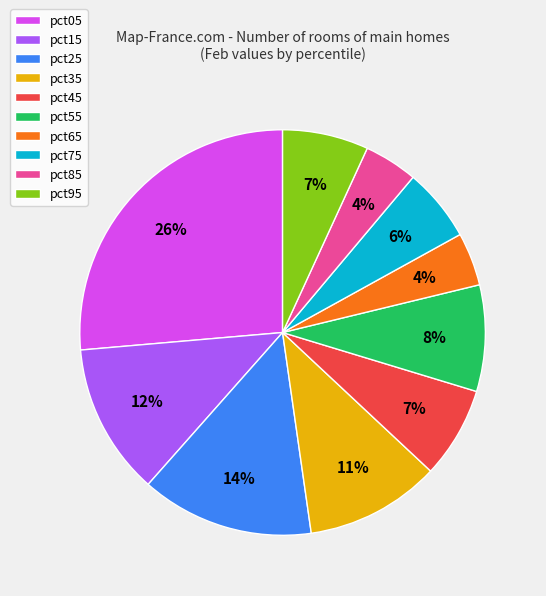

Is it true that pct95 is 7% of the pie?

True